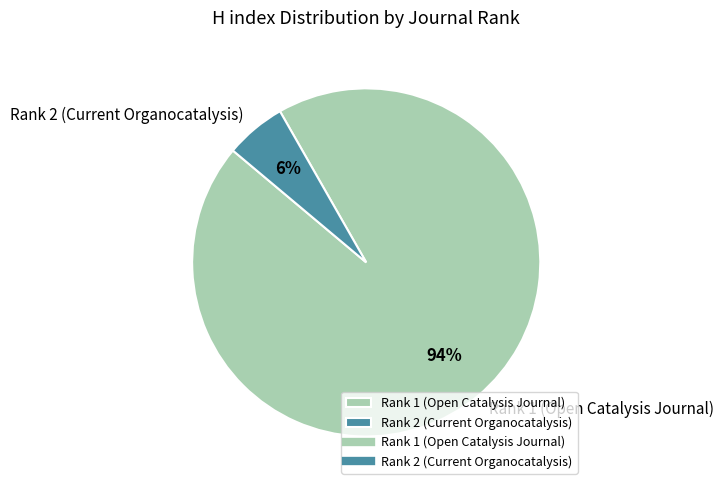

Do Rank 1 (Open Catalysis Journal) and Rank 2 (Current Organocatalysis) together represent more than half of the pie?

Yes